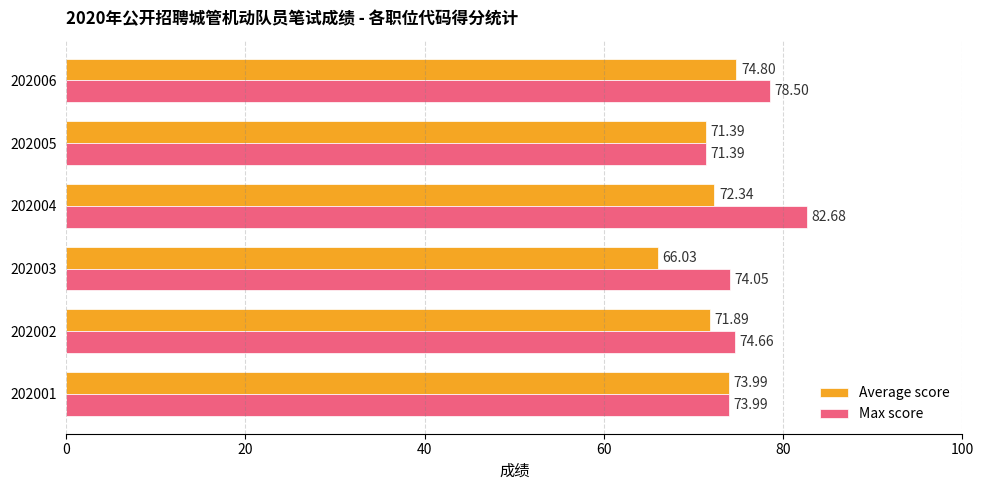

What is the average value of the Average score series?

71.7